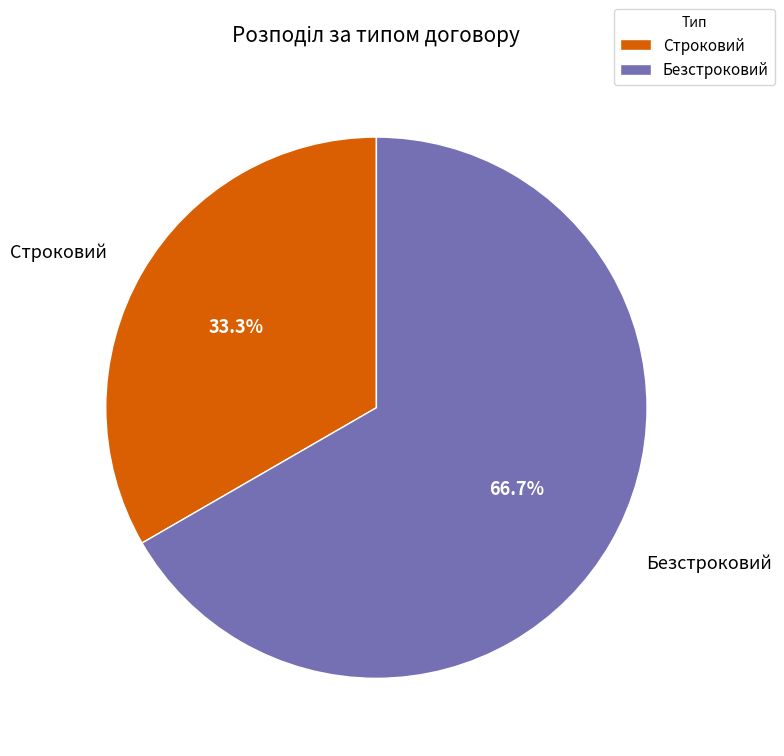

What portion of the pie excludes Безстроковий?

33.3%